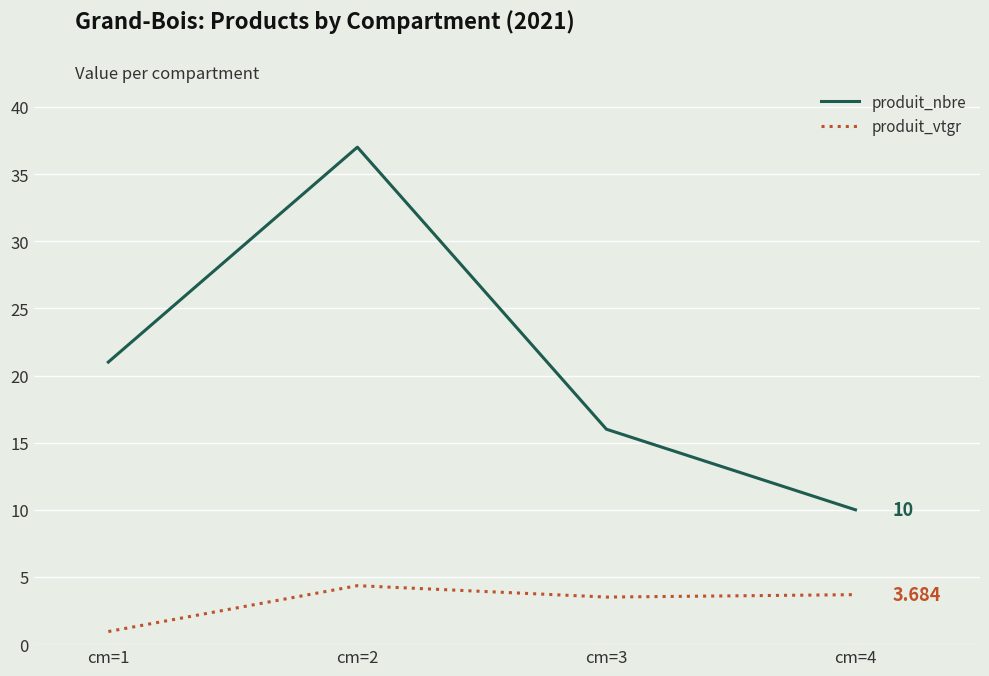

What is the approximate value of produit_nbre at cm=3?

16.0